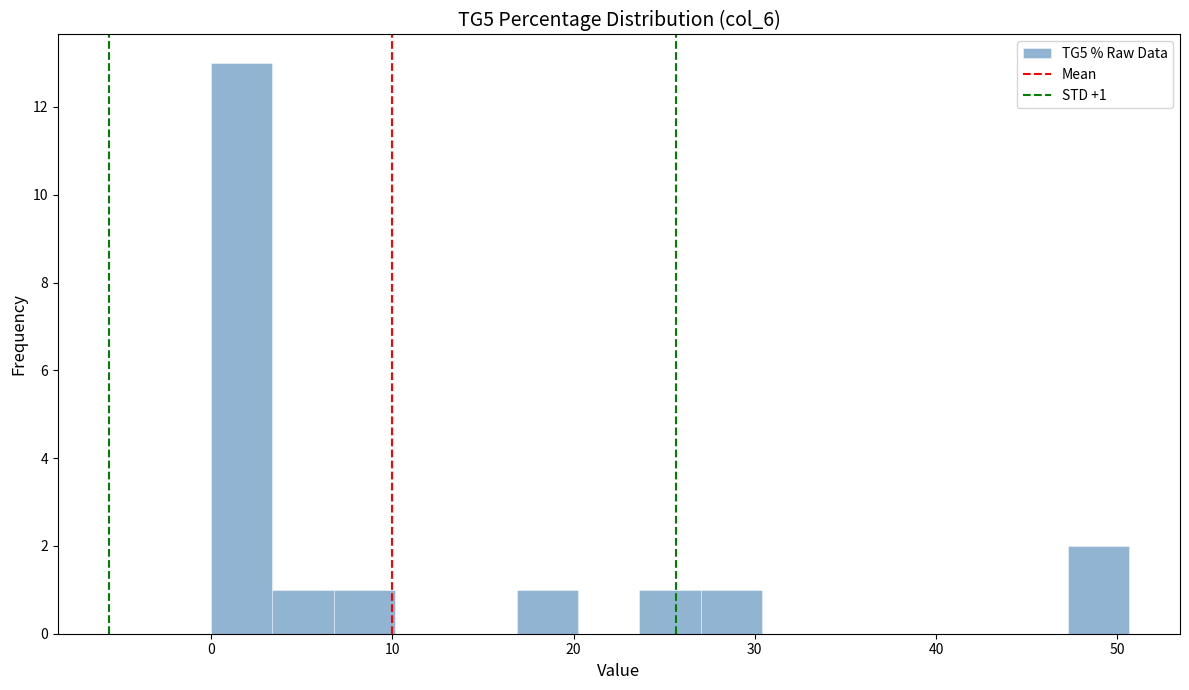

Read against the x-axis, roughly where is the centre of the tallest bar?

2